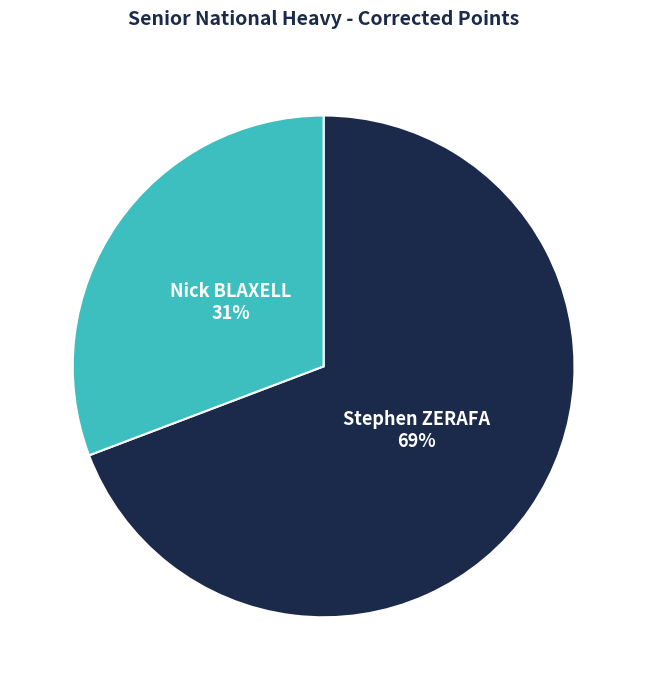

To the nearest percent, what is the difference between the largest and smallest slice percentages?

38%